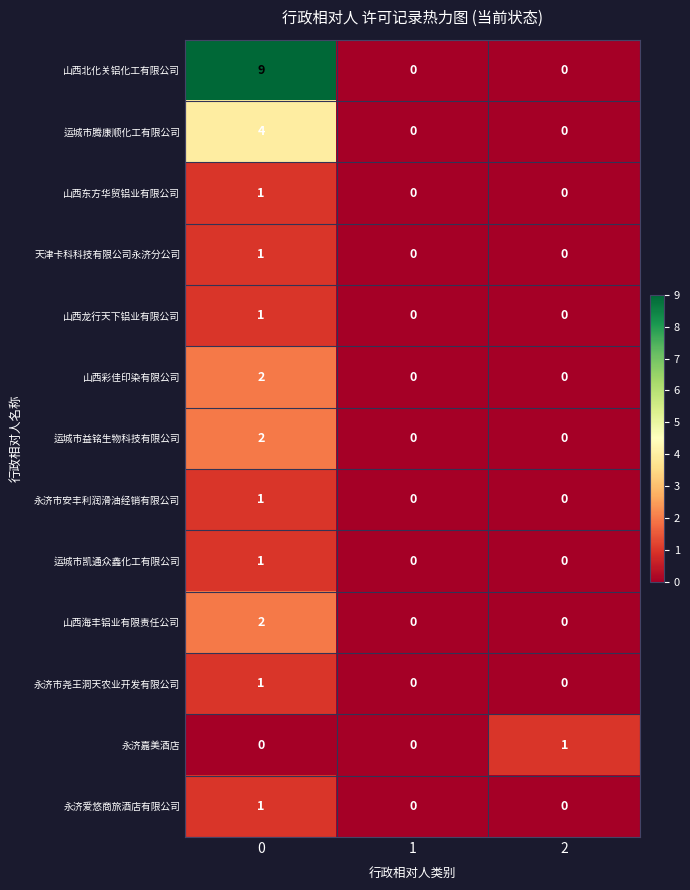

What is the spread (max minus min) of values at 0?

9